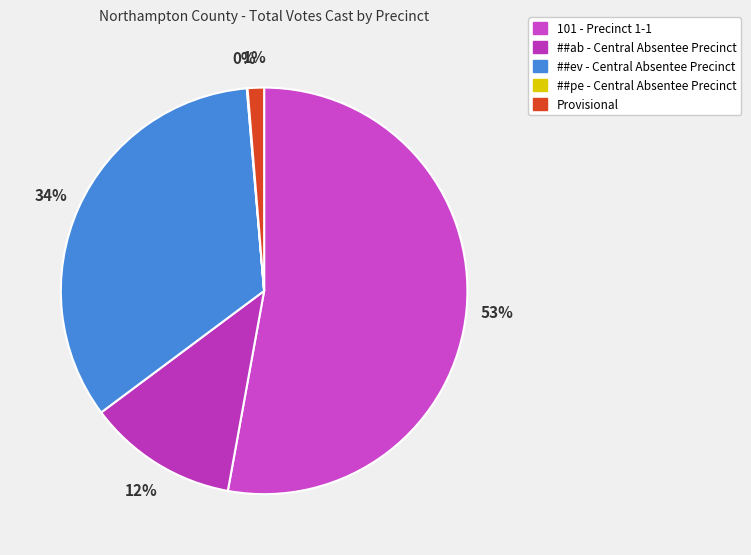

The ##ev - Central Absentee Precinct slice represents 23% of the pie. True or false?

False